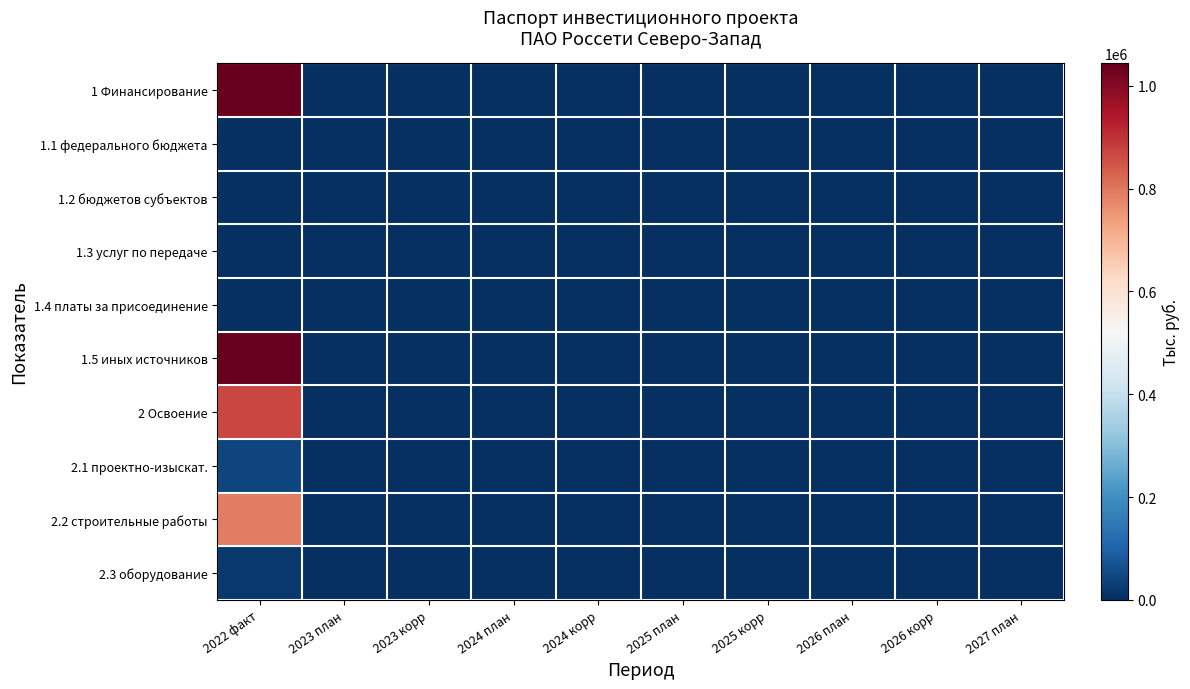

At how many categories does at least one series exceed 436096?

1